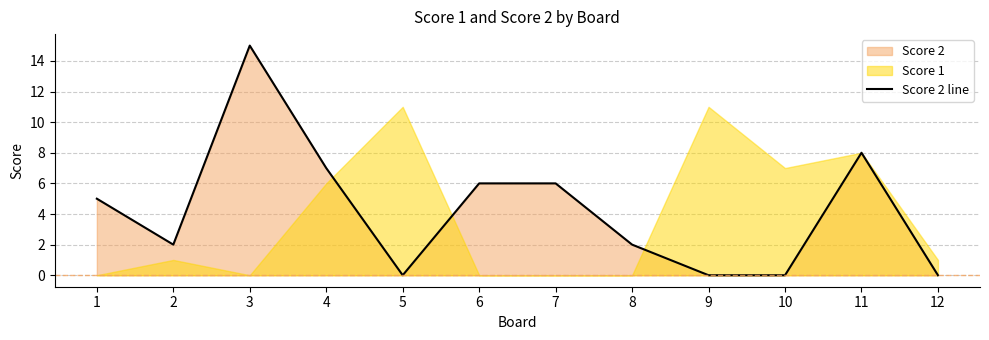

Reading right to left, transcribe all the data shown in this chart.

12=0	11=8	10=0	9=0	8=2	7=6	6=6	5=0	4=7	3=15	2=2	1=5